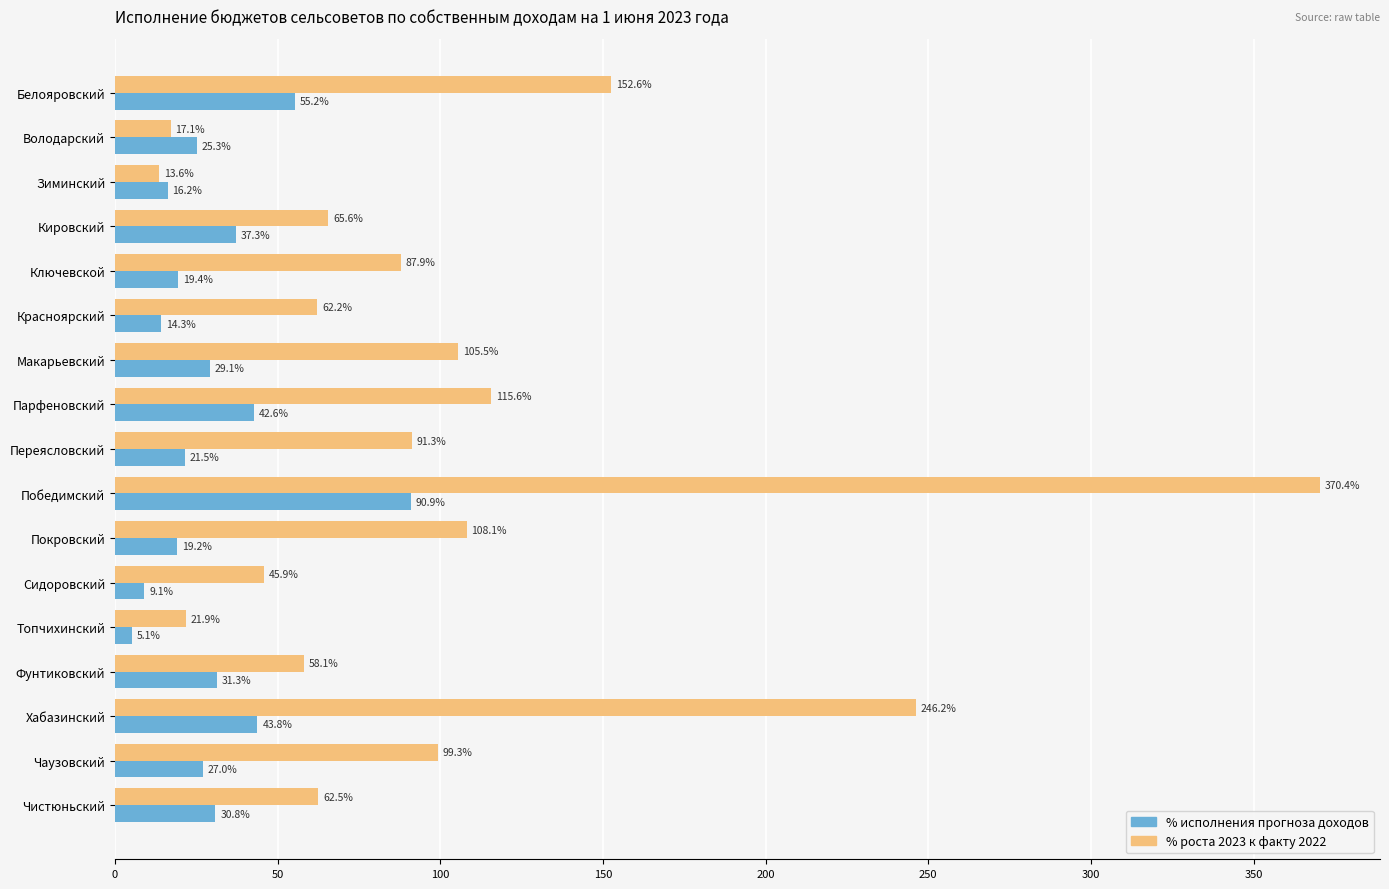

Is it true that % роста 2023 к факту 2022 equals 59.3 at Ключевской?

False